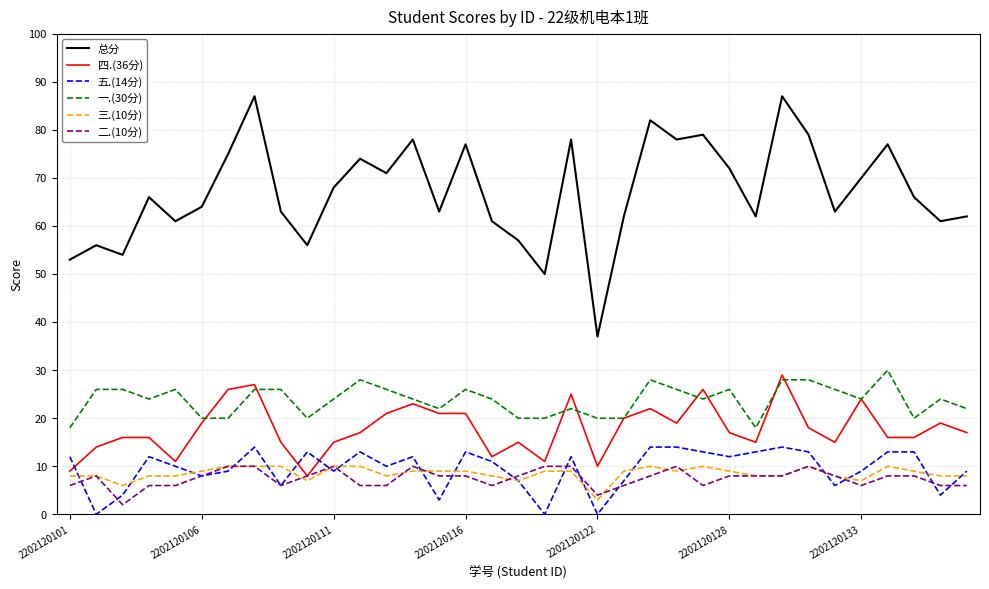

What is the greatest value displayed?

87